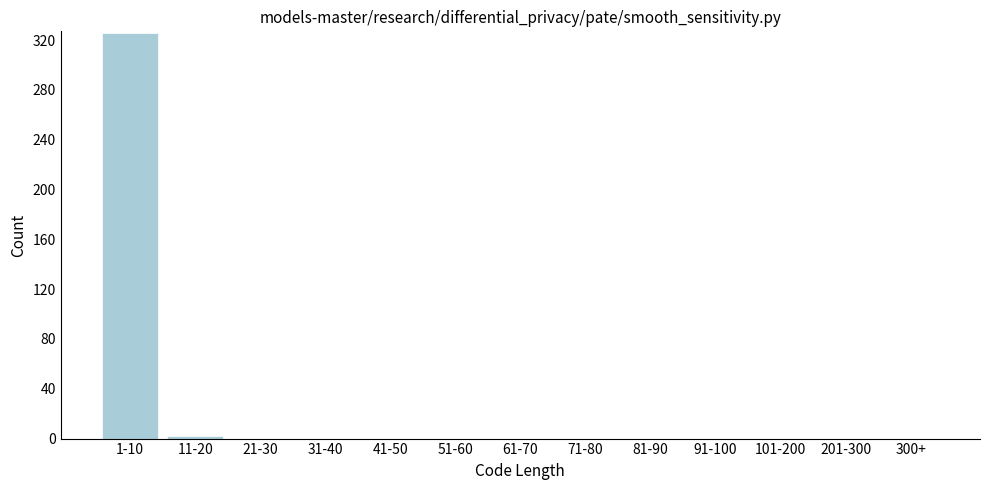

Reading right to left, extract all data points from this chart.

300+=0	201-300=0	101-200=0	91-100=0	81-90=0	71-80=0	61-70=0	51-60=0	41-50=0	31-40=0	21-30=0	11-20=2	1-10=326